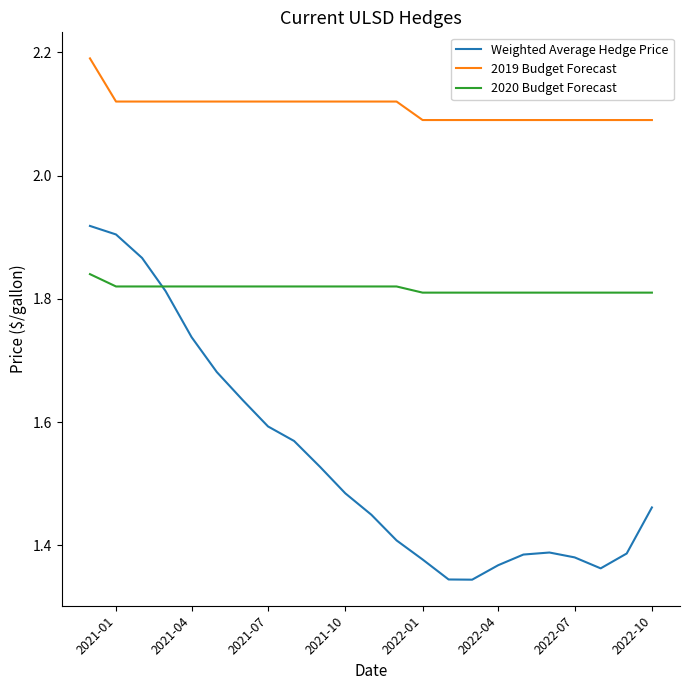

How many categories are shown in the chart?

23